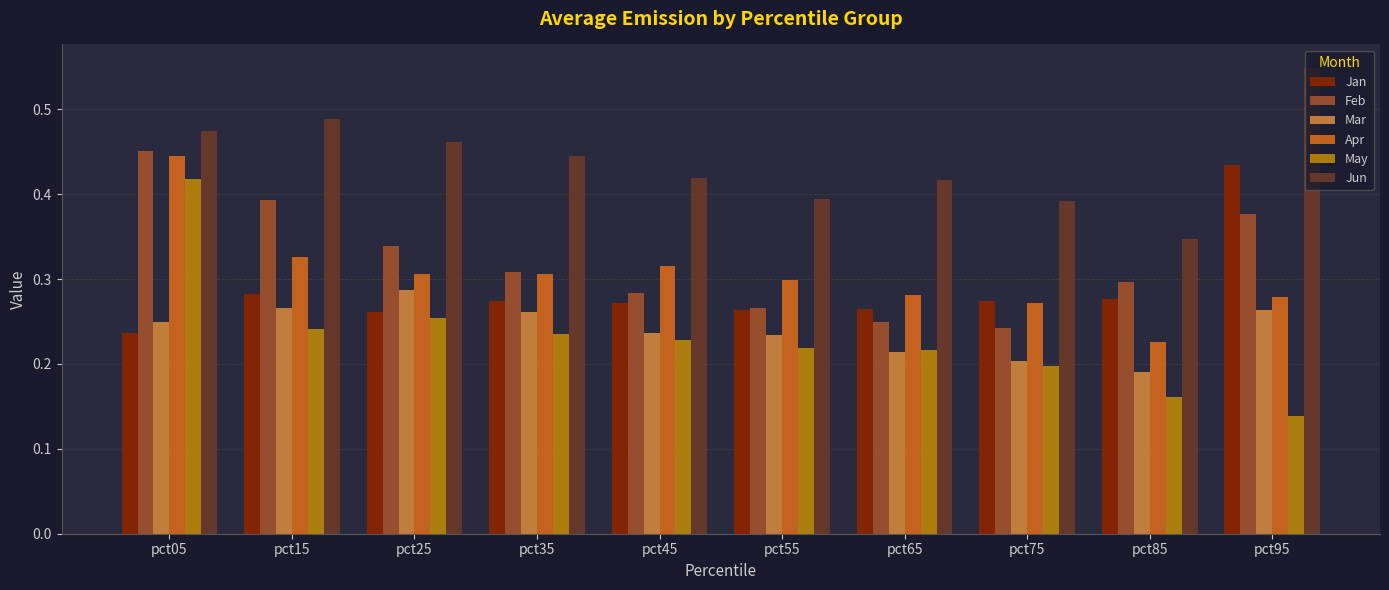

Which series has the widest spread of values?

May